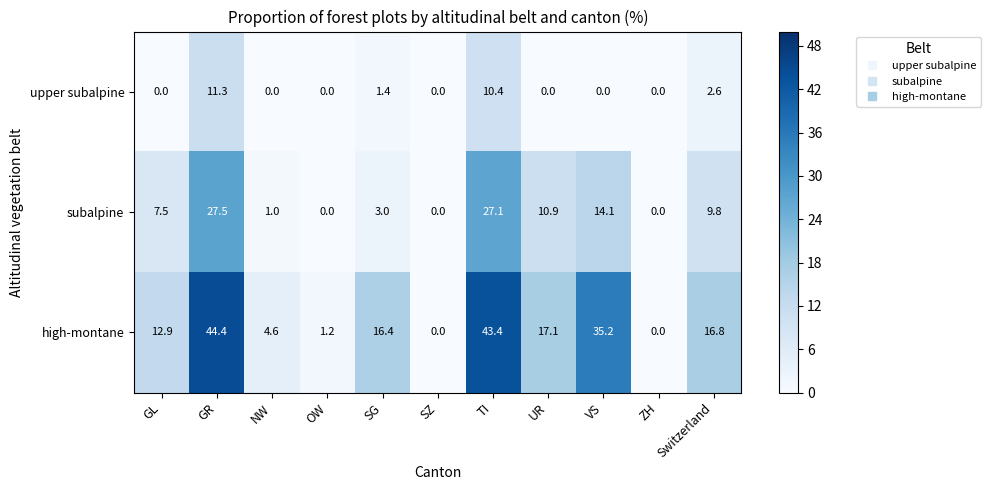

The value of upper subalpine at GL is -6.9. True or false?

False